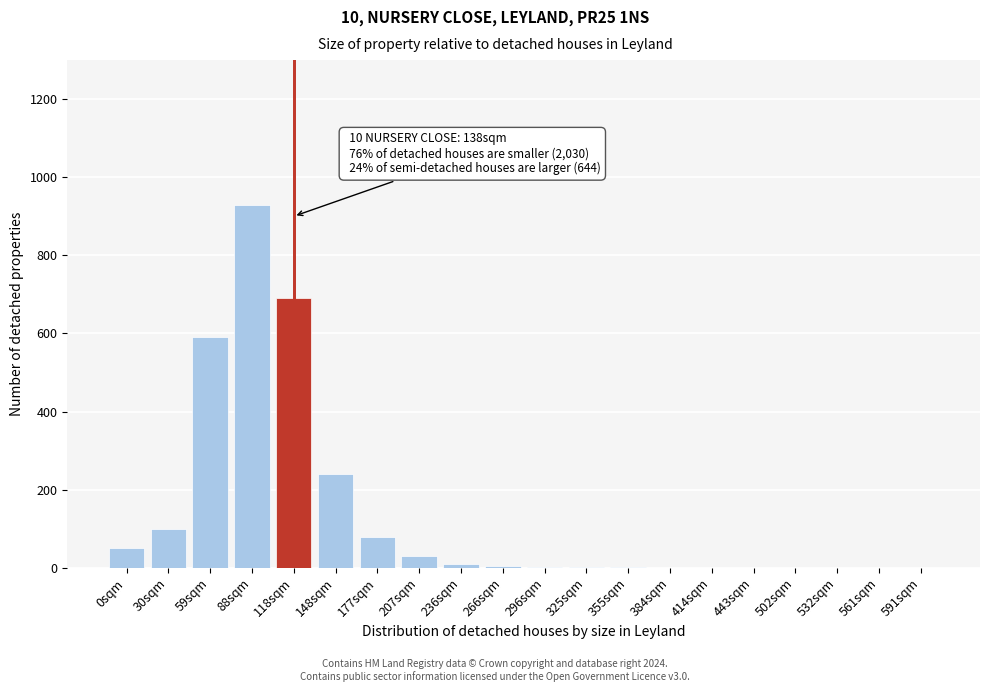

What is the maximum value shown in the chart?

930